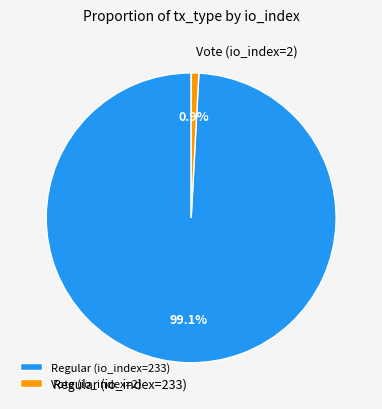

Do Regular (io_index=233) and Vote (io_index=2) together represent more than half of the pie?

Yes